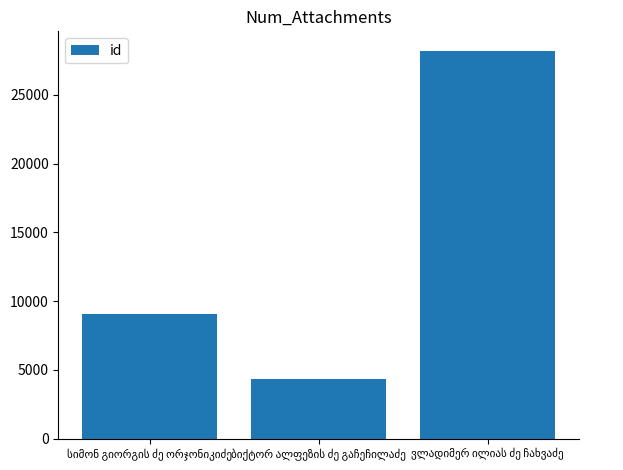

What is the value of the 3rd bar from the left?

28199